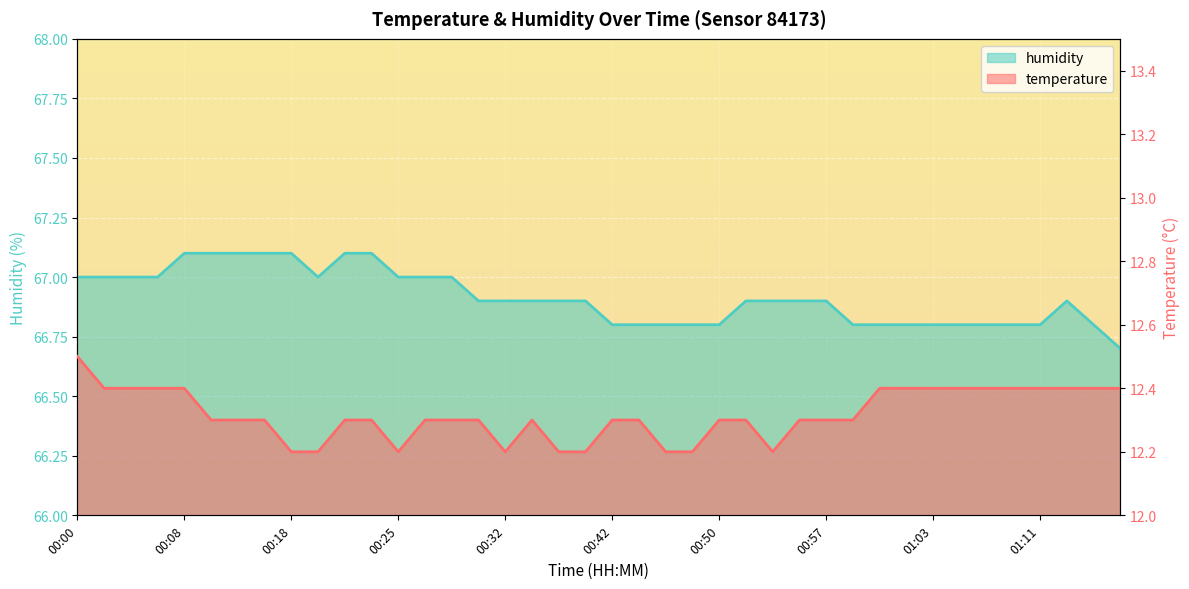

Reading left to right, what are all the values shown in this chart?

temperature: 12.5	12.4	12.4	12.4	12.4	12.3	12.3	12.3	12.2	12.2	12.3	12.3	12.2	12.3	12.3	12.3	12.2	12.3	12.2	12.2	12.3	12.3	12.2	12.2	12.3	12.3	12.2	12.3	12.3	12.3	12.4	12.4	12.4	12.4	12.4	12.4	12.4	12.4	12.4	12.4
humidity: 67.0	67.0	67.0	67.0	67.1	67.1	67.1	67.1	67.1	67.0	67.1	67.1	67.0	67.0	67.0	66.9	66.9	66.9	66.9	66.9	66.8	66.8	66.8	66.8	66.8	66.9	66.9	66.9	66.9	66.8	66.8	66.8	66.8	66.8	66.8	66.8	66.8	66.9	66.8	66.7